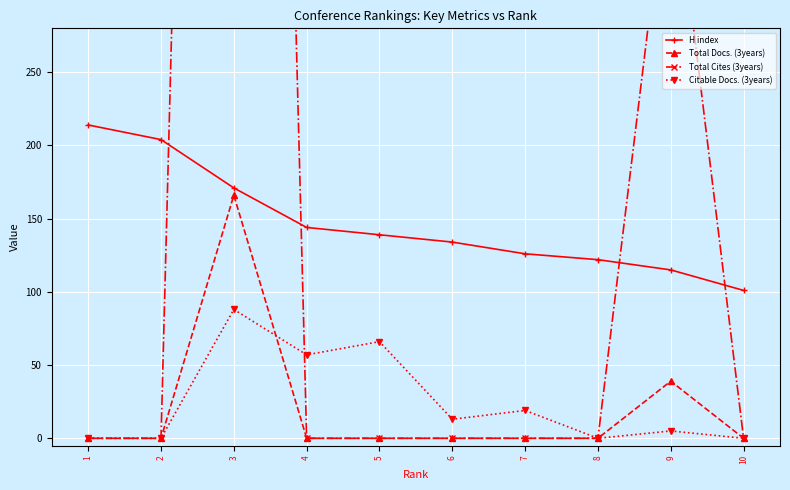

The H index series shows 65 at 10. True or false?

False